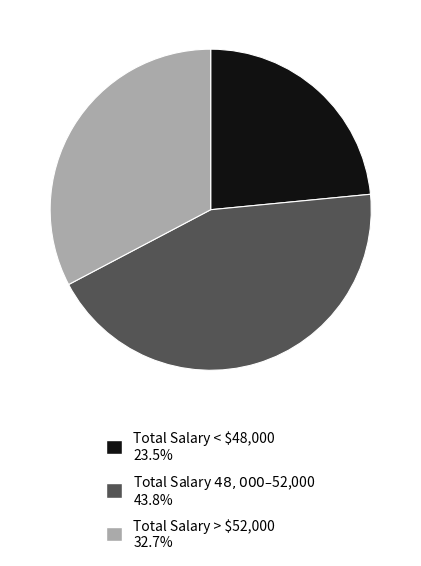

Is there any slice that represents more than half of the pie?

No